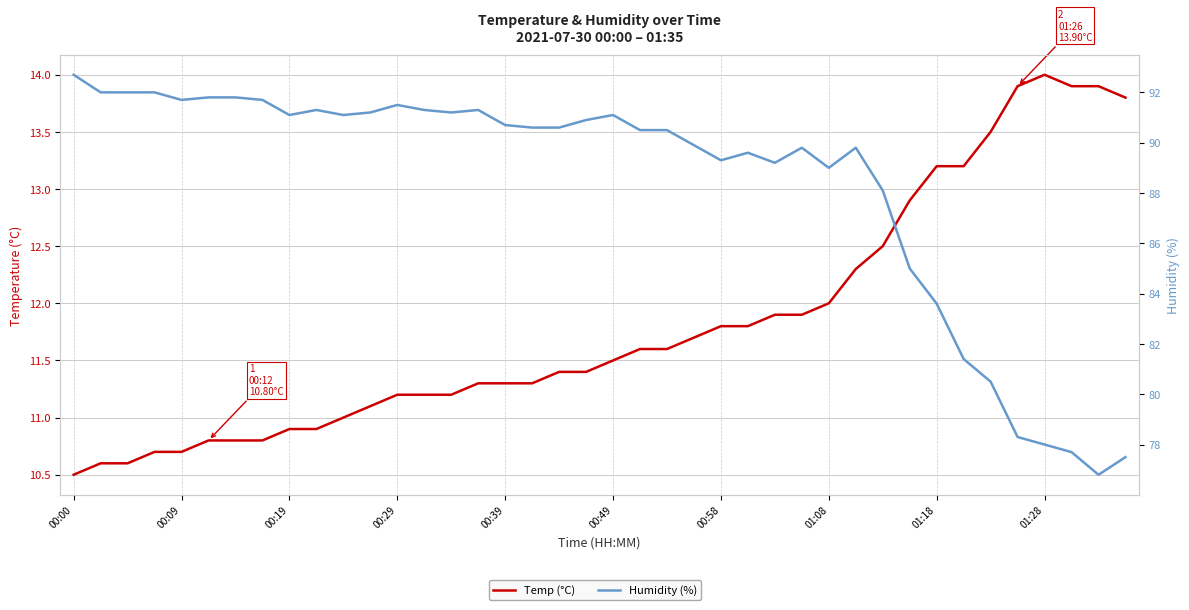

How many interior local valleys does the Humidity (%) series have?

8